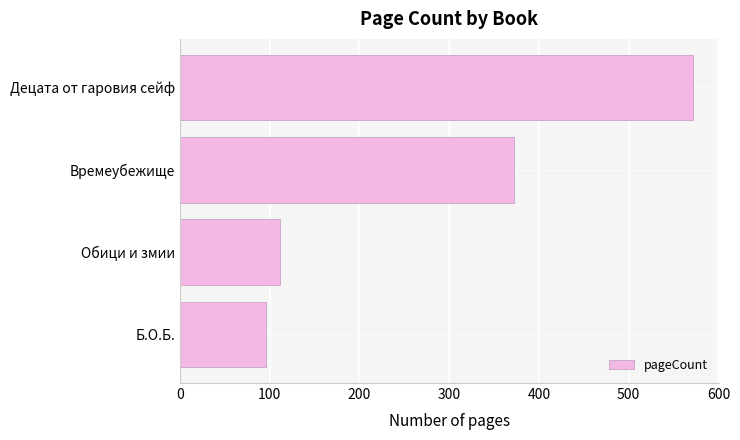

What is the difference between the second highest and minimum values?

276